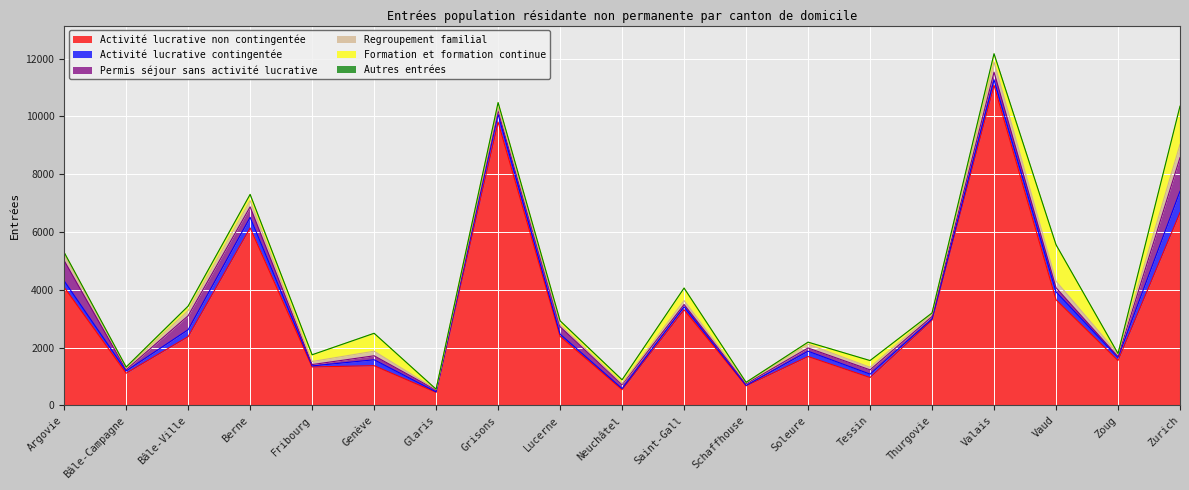

Which series has the largest total across all categories?

Activité lucrative non contingentée